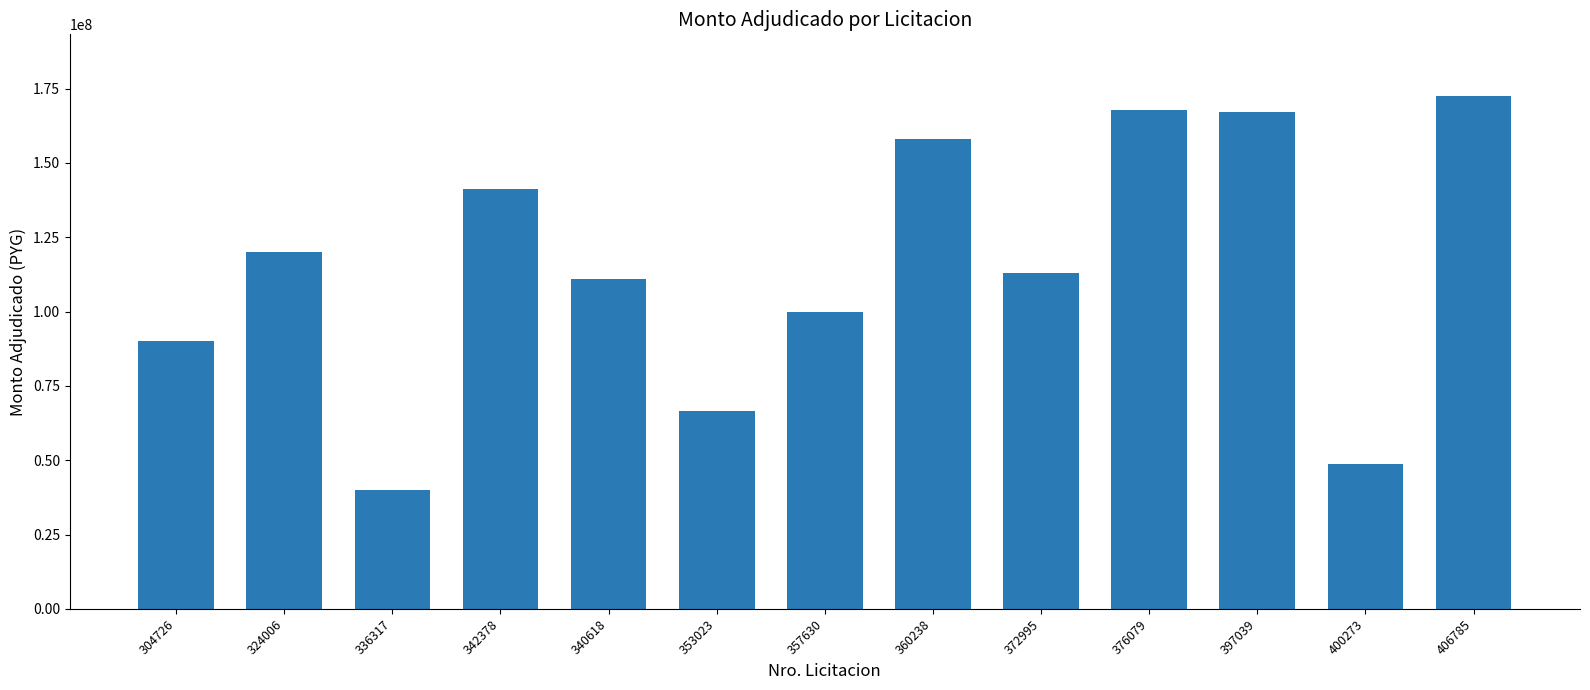

How many values are below 113000000?

6